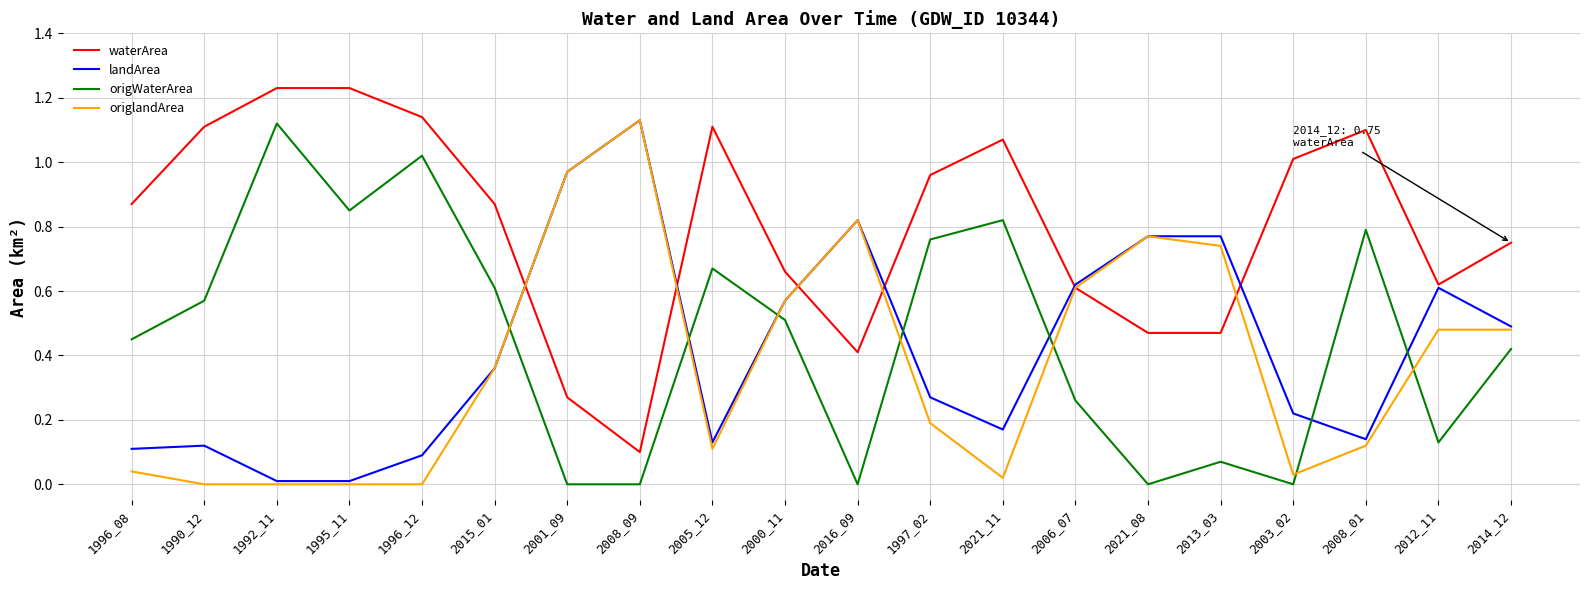

Is it true that waterArea equals 1.4 at 1997_02?

False